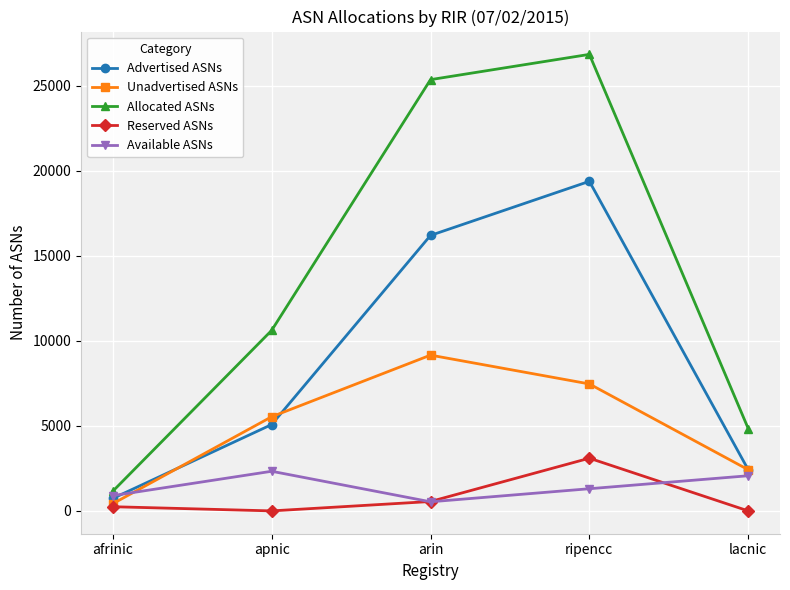

At ripencc, list the series in order from smallest to largest.

Available ASNs, Reserved ASNs, Unadvertised ASNs, Advertised ASNs, Allocated ASNs